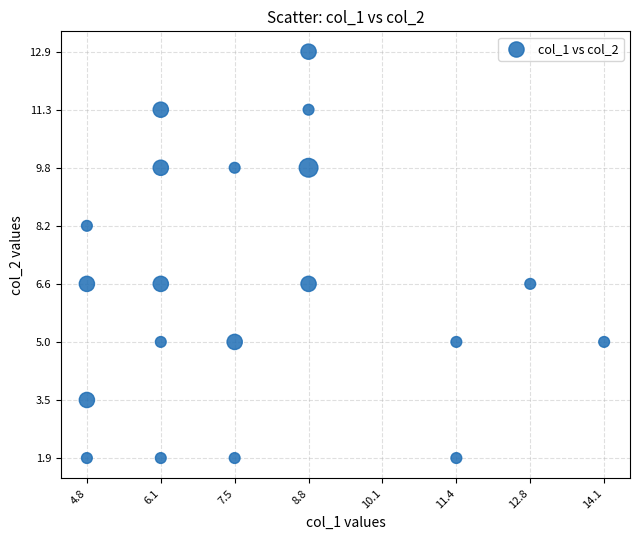

What is the range of X values (max minus min)?

9.3